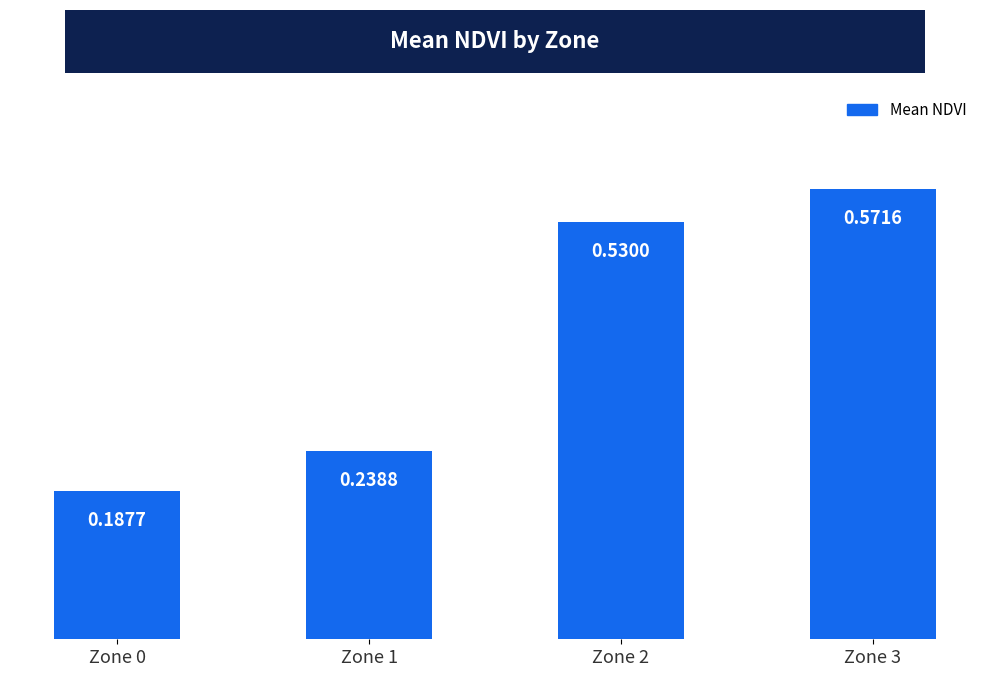

The chart shows a value of 0.9 at Zone 3. True or false?

False